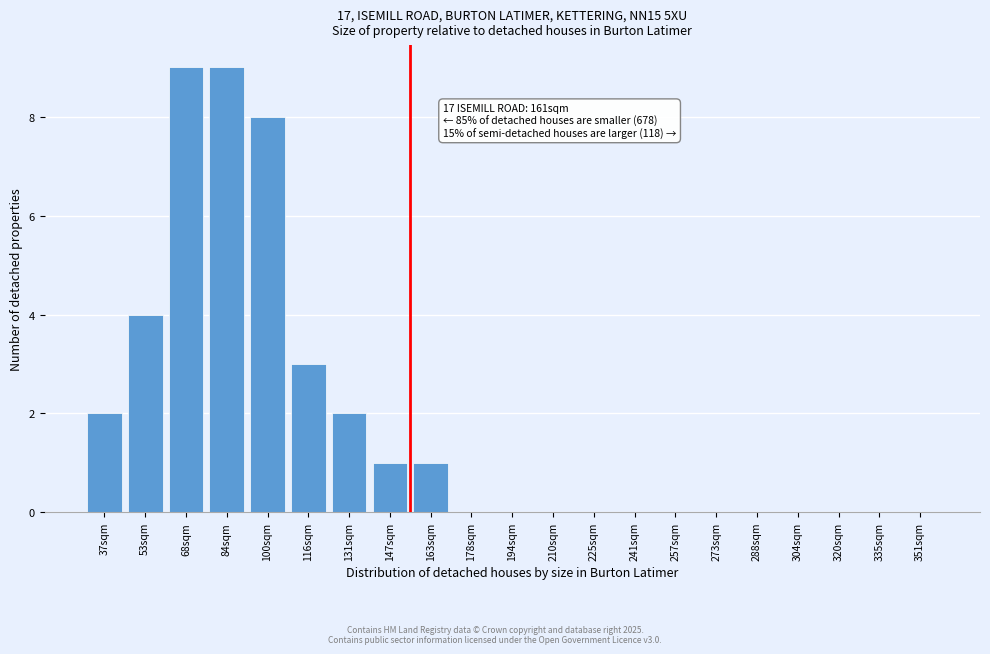

Reading left to right, extract all data points from this chart.

37sqm=2	53sqm=4	68sqm=9	84sqm=9	100sqm=8	116sqm=3	131sqm=2	147sqm=1	163sqm=1	178sqm=0	194sqm=0	210sqm=0	225sqm=0	241sqm=0	257sqm=0	273sqm=0	288sqm=0	304sqm=0	320sqm=0	335sqm=0	351sqm=0